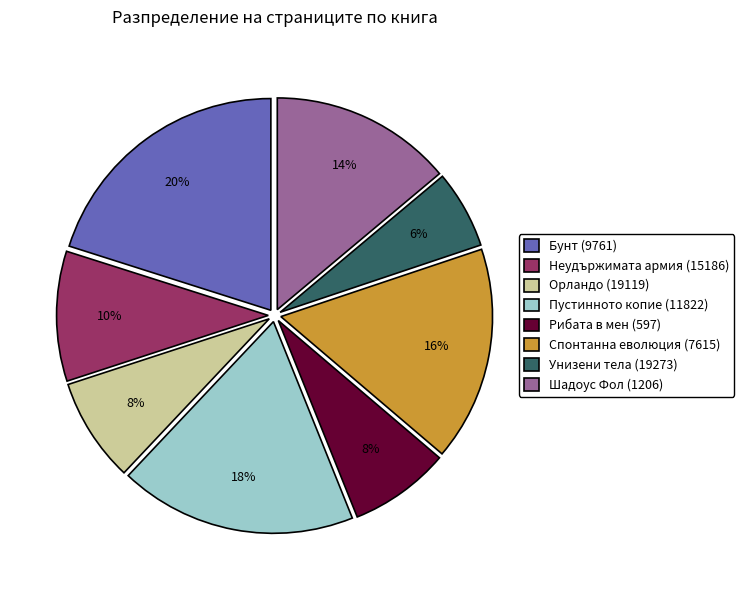

To the nearest percent, what is the average slice percentage?

12%